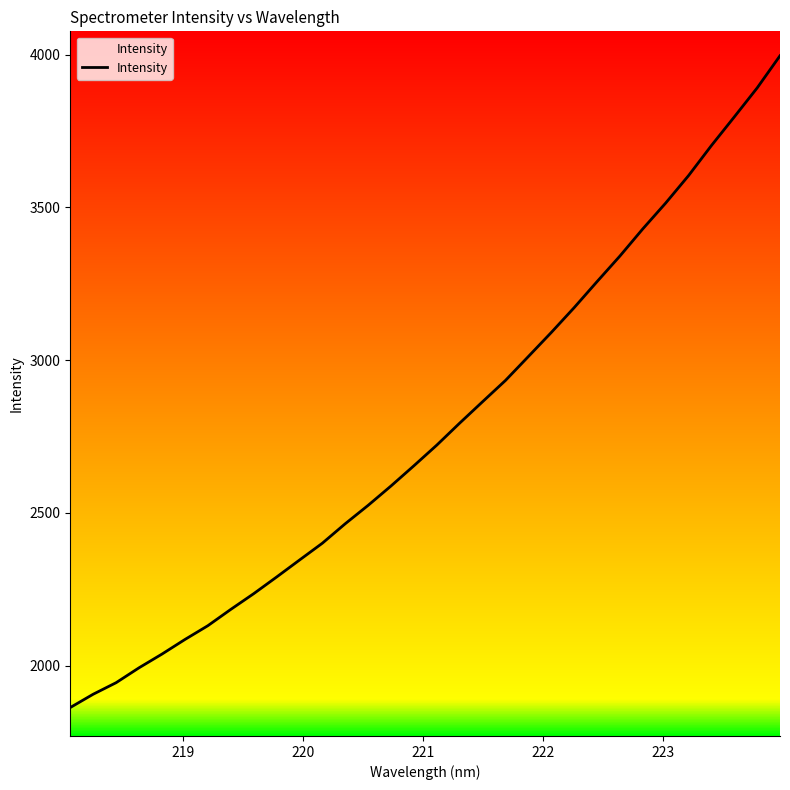

What is the minimum value shown in the chart?

1862.5